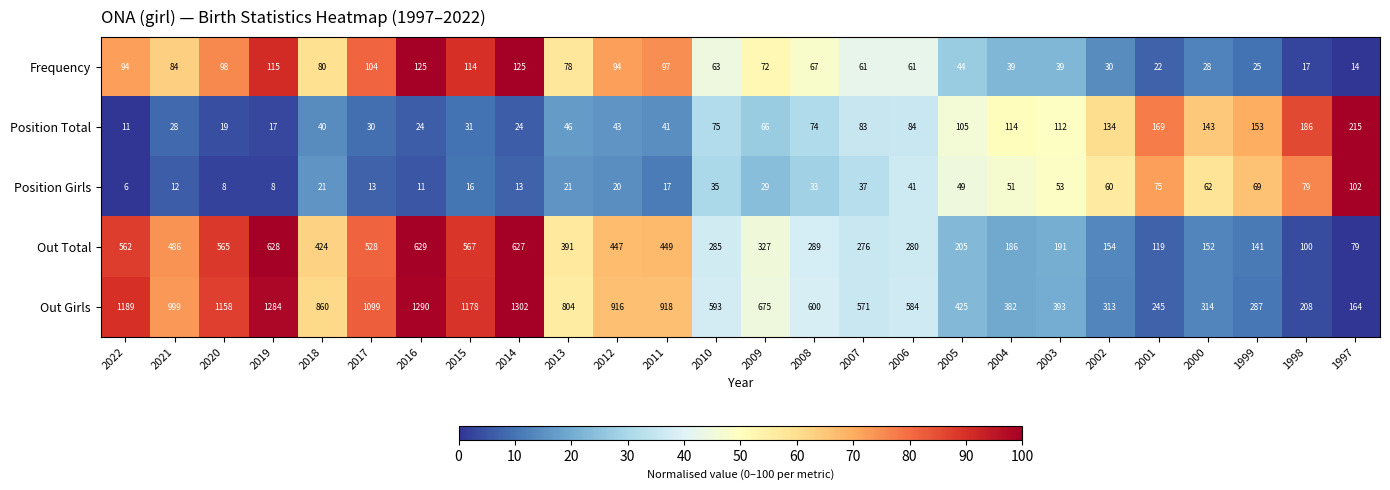

Which series has the widest spread of values?

Out Girls